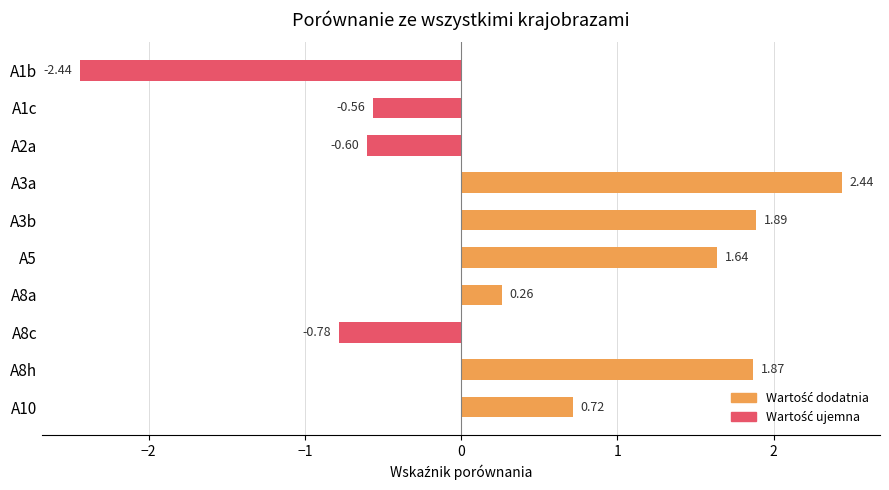

What is the difference between the values at A1b and A8a?

2.7